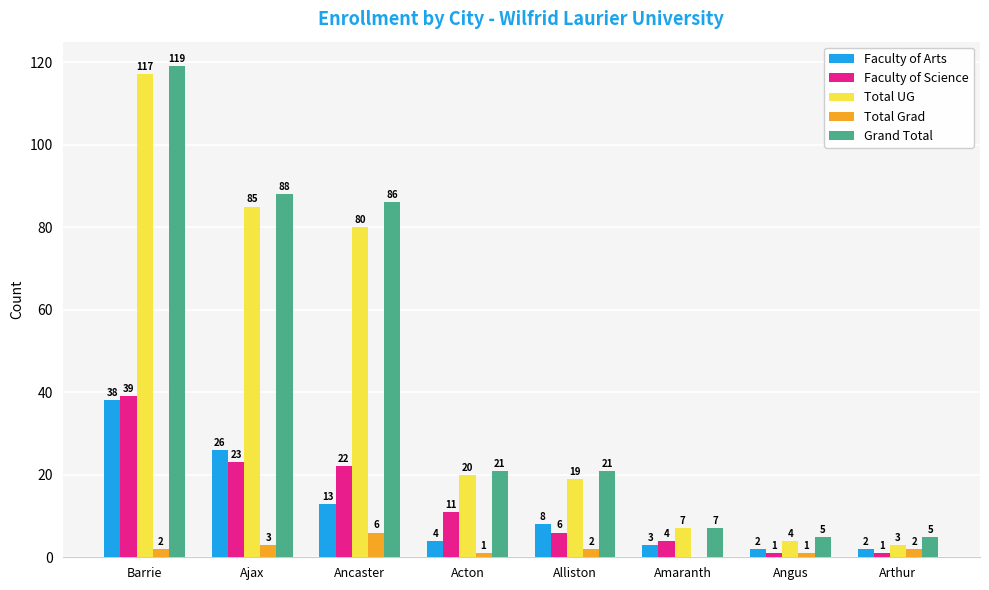

The Grand Total series shows 21 at Alliston. True or false?

True